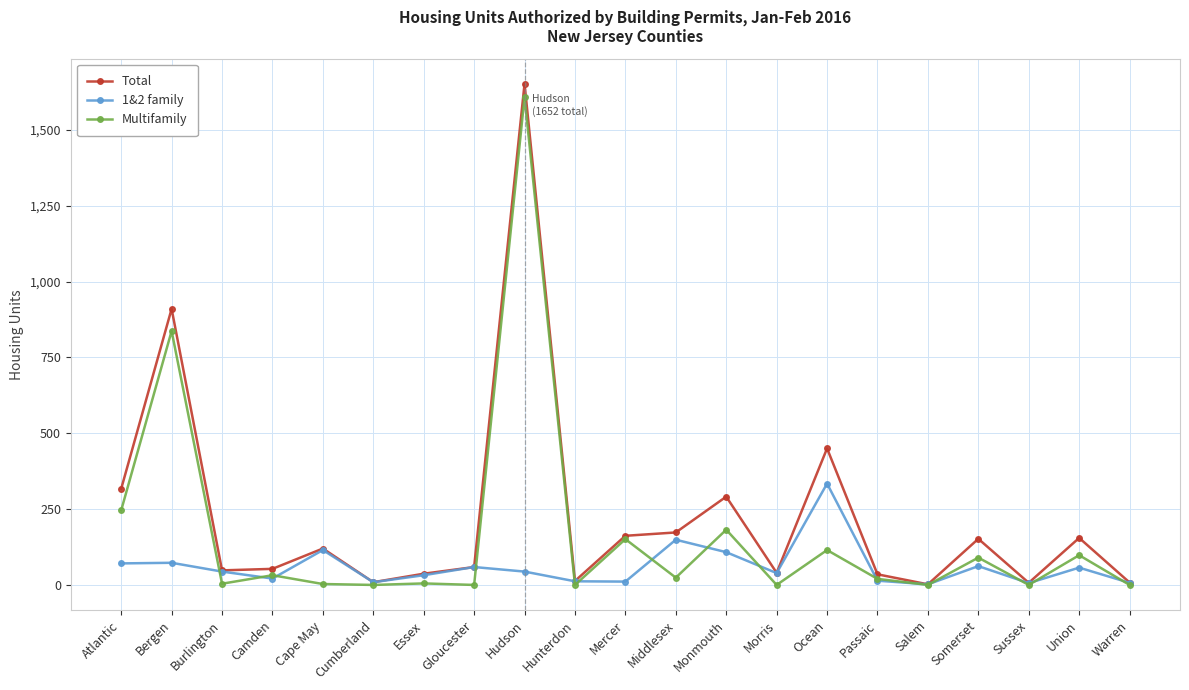

What is the label of the 8th point from the left?

Gloucester